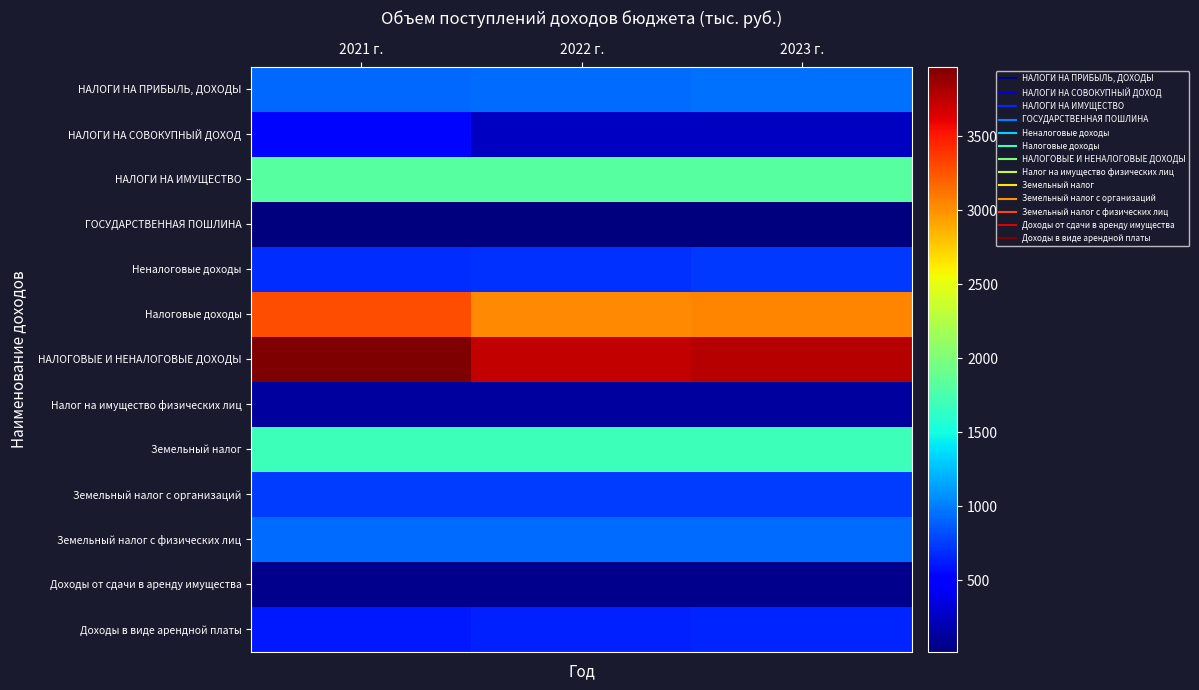

Which has a higher value, 2021 г. or 2023 г.?

2023 г.